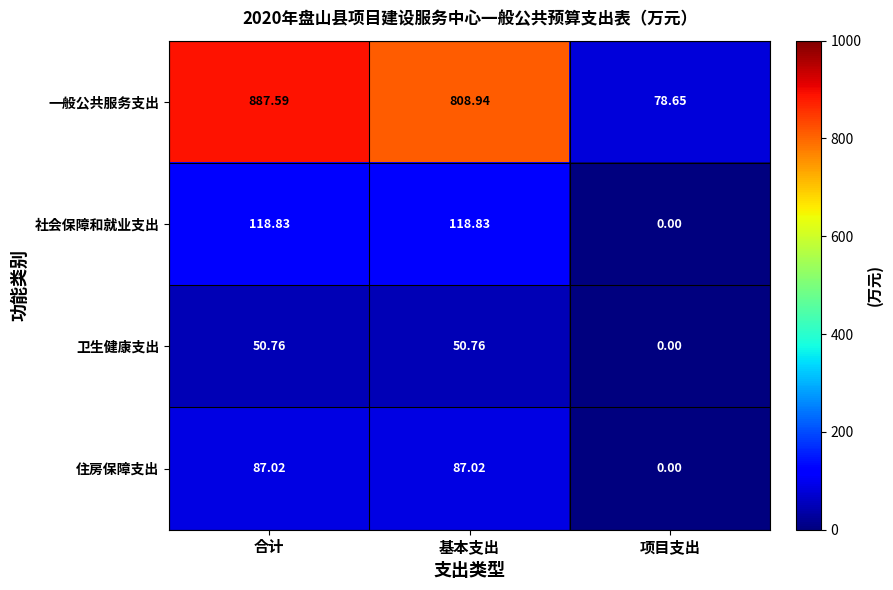

Where does the 社会保障和就业支出 series first go above 118?

合计